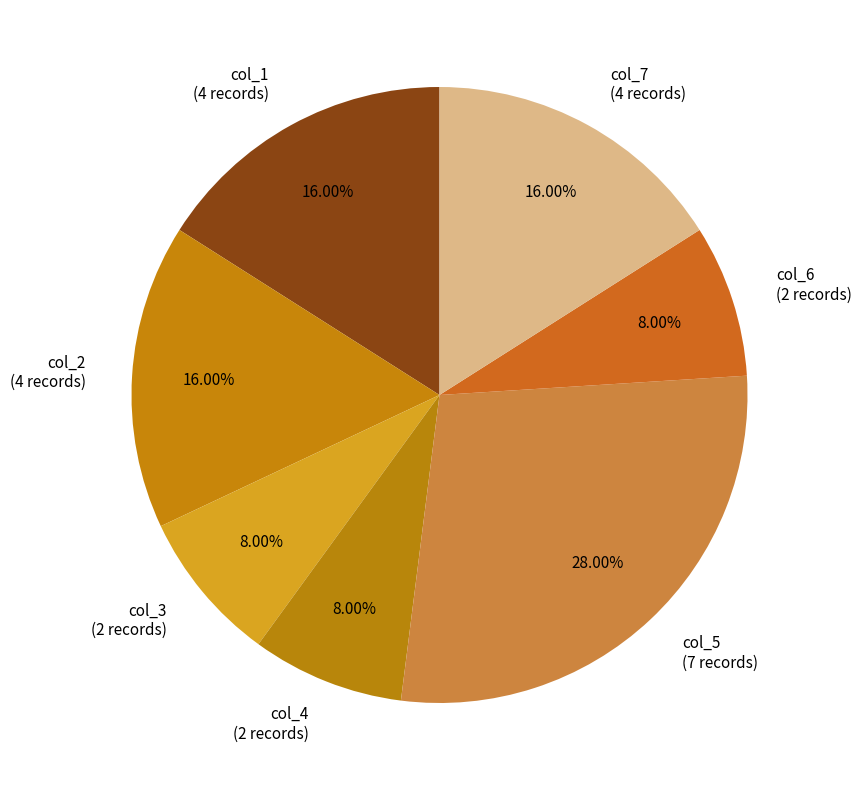

How many segments does this pie chart have?

7